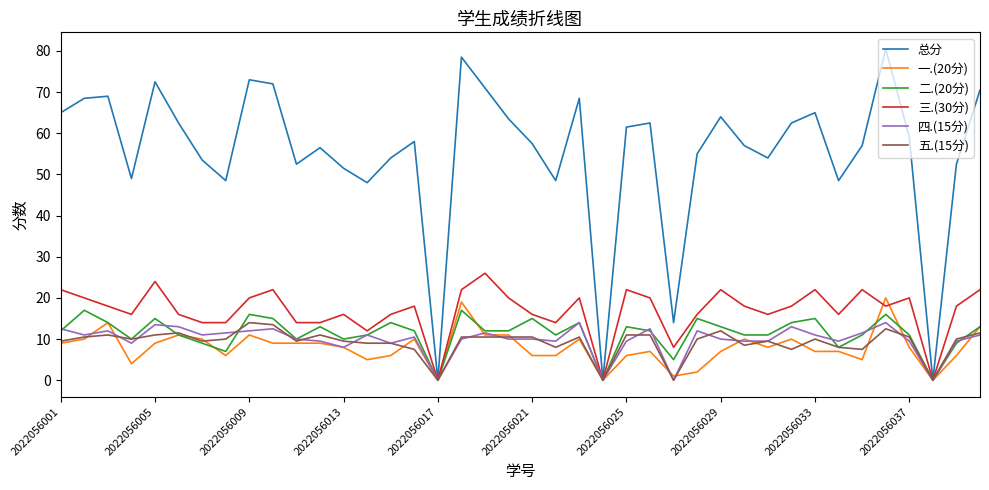

What is the maximum value shown in the chart?

80.5